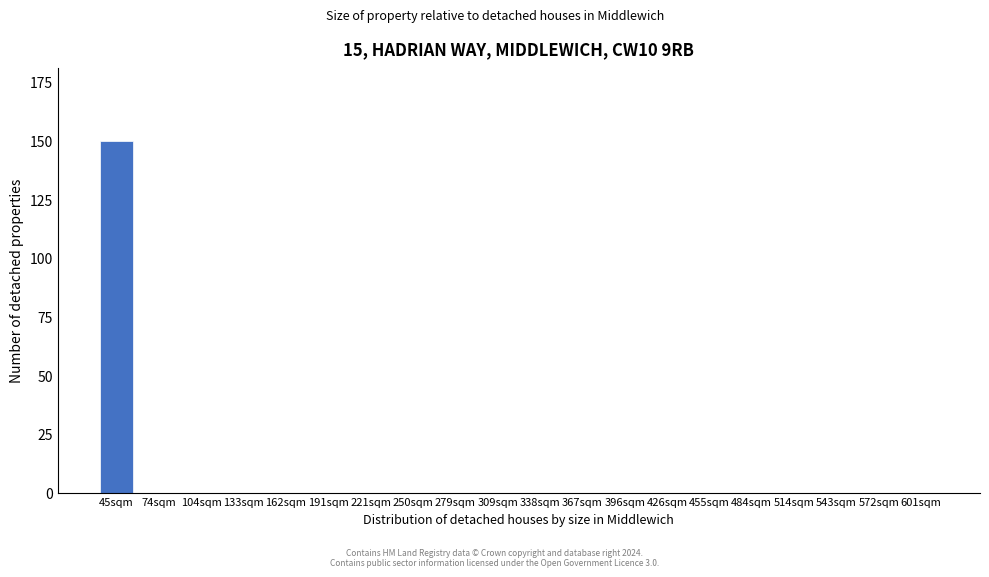

Reading right to left, transcribe all the data shown in this chart.

601sqm=0	572sqm=0	543sqm=0	514sqm=0	484sqm=0	455sqm=0	426sqm=0	396sqm=0	367sqm=0	338sqm=0	309sqm=0	279sqm=0	250sqm=0	221sqm=0	191sqm=0	162sqm=0	133sqm=0	104sqm=0	74sqm=0	45sqm=150